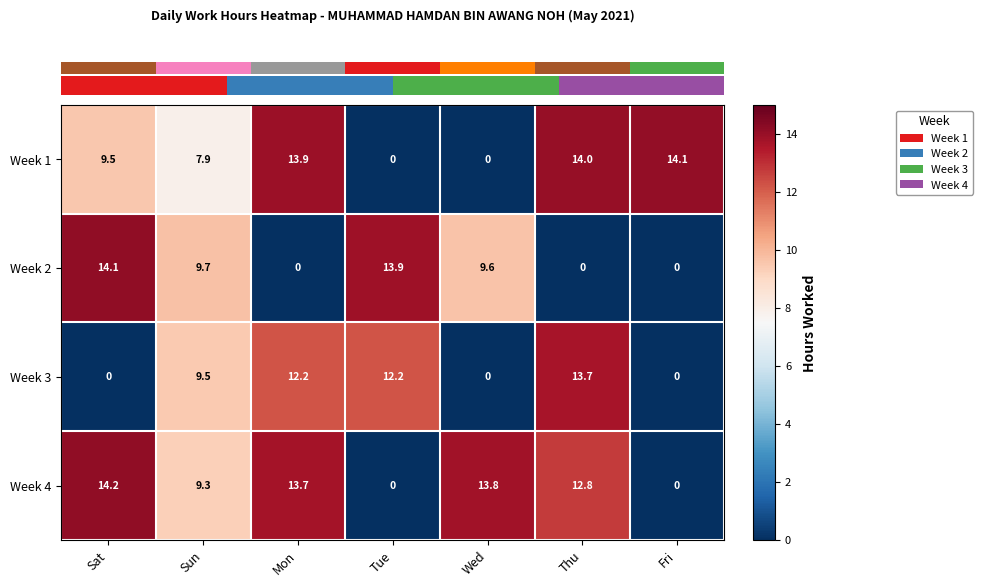

What is the difference between the second highest and second lowest values in the Week 4 series?

13.8